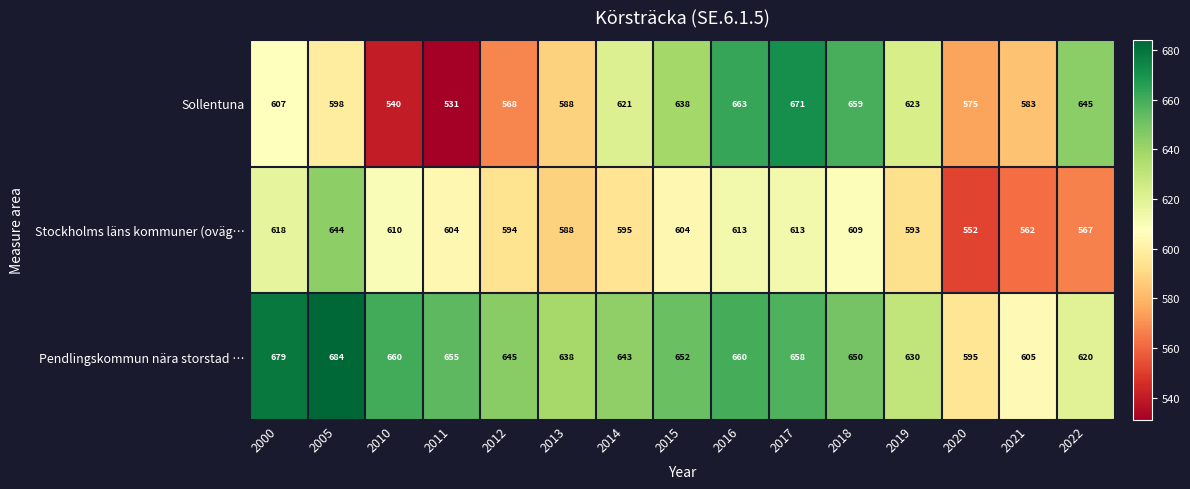

Which series changed the most between 2014 and 2019?

Pendlingskommun nära storstad …